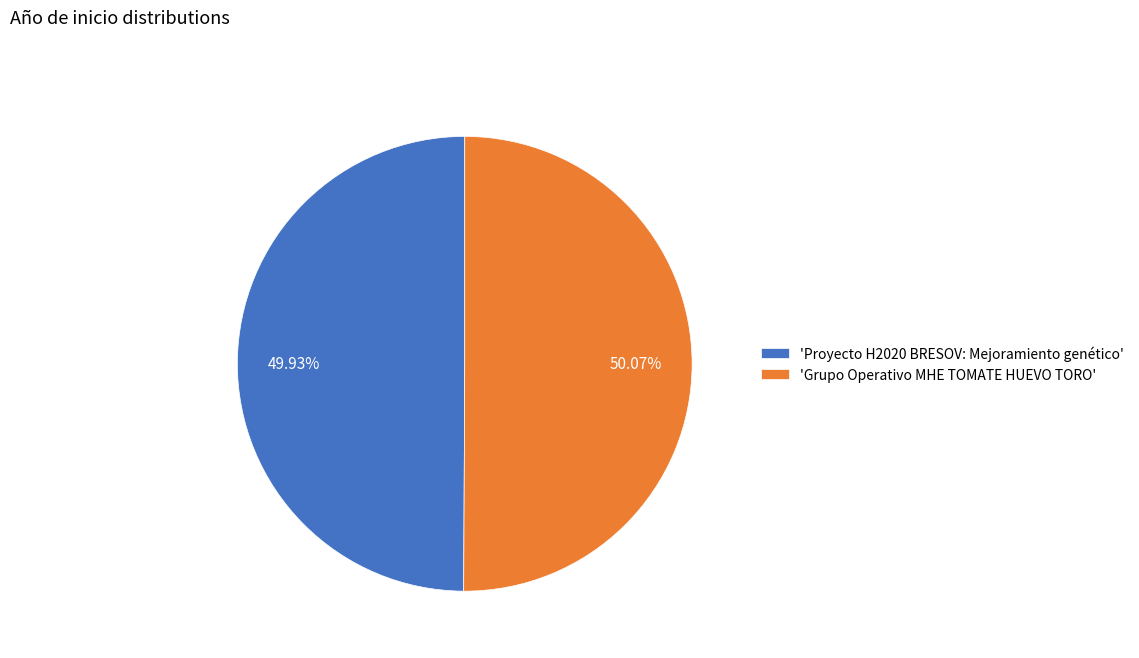

Approximately how many times larger is the value at 'Proyecto H2020 BRESOV: Mejoramiento genético' compared to 'Grupo Operativo MHE TOMATE HUEVO TORO'?

1.0